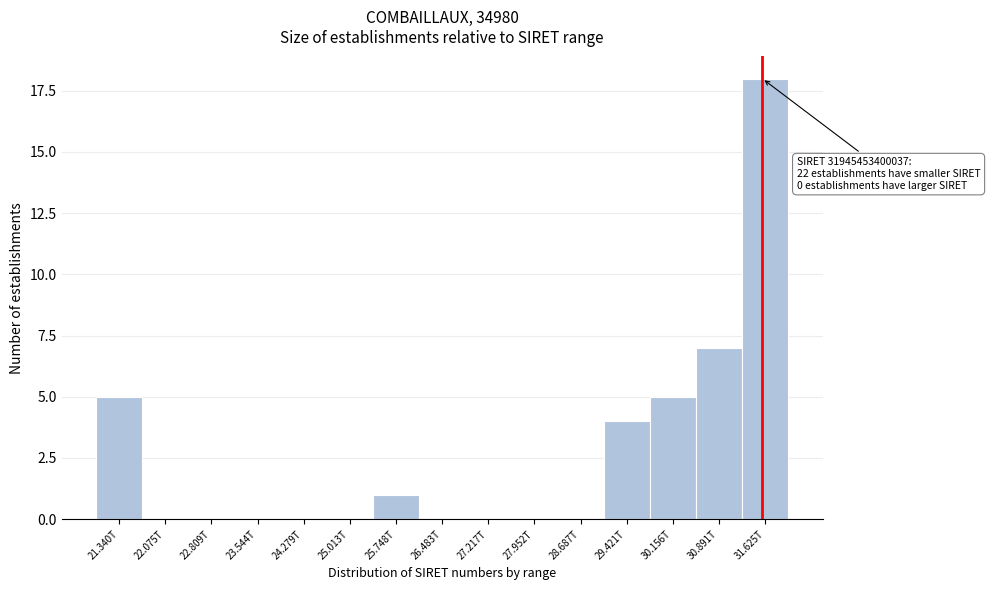

Reading left to right, transcribe all the data shown in this chart.

21.340T=5	22.075T=0	22.809T=0	23.544T=0	24.279T=0	25.013T=0	25.748T=1	26.483T=0	27.217T=0	27.952T=0	28.687T=0	29.421T=4	30.156T=5	30.891T=7	31.625T=18